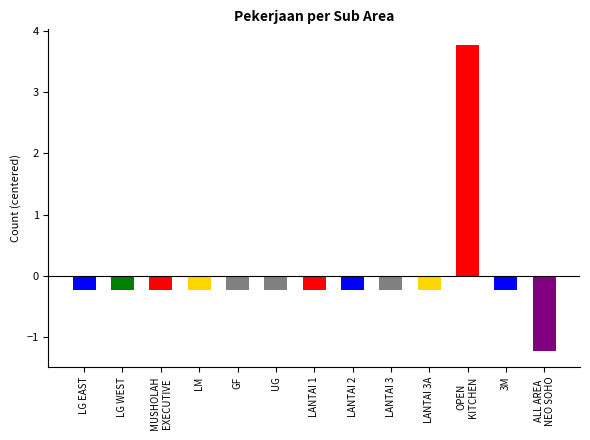

True or false: the data shows -0.2 at LANTAI 3.

True